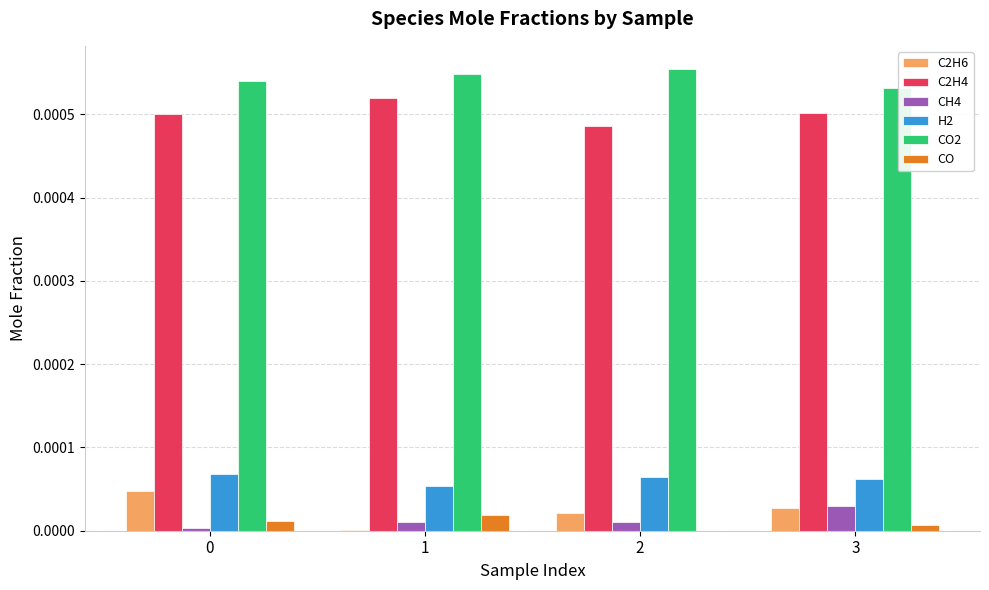

Which series has the largest total across all categories?

CO2